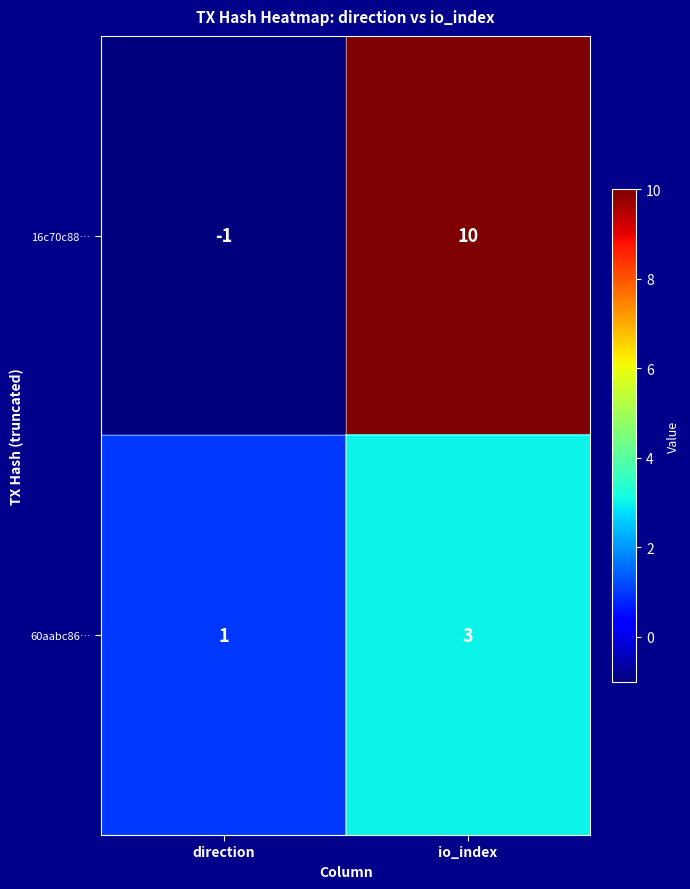

Count the number of data series in this chart.

2